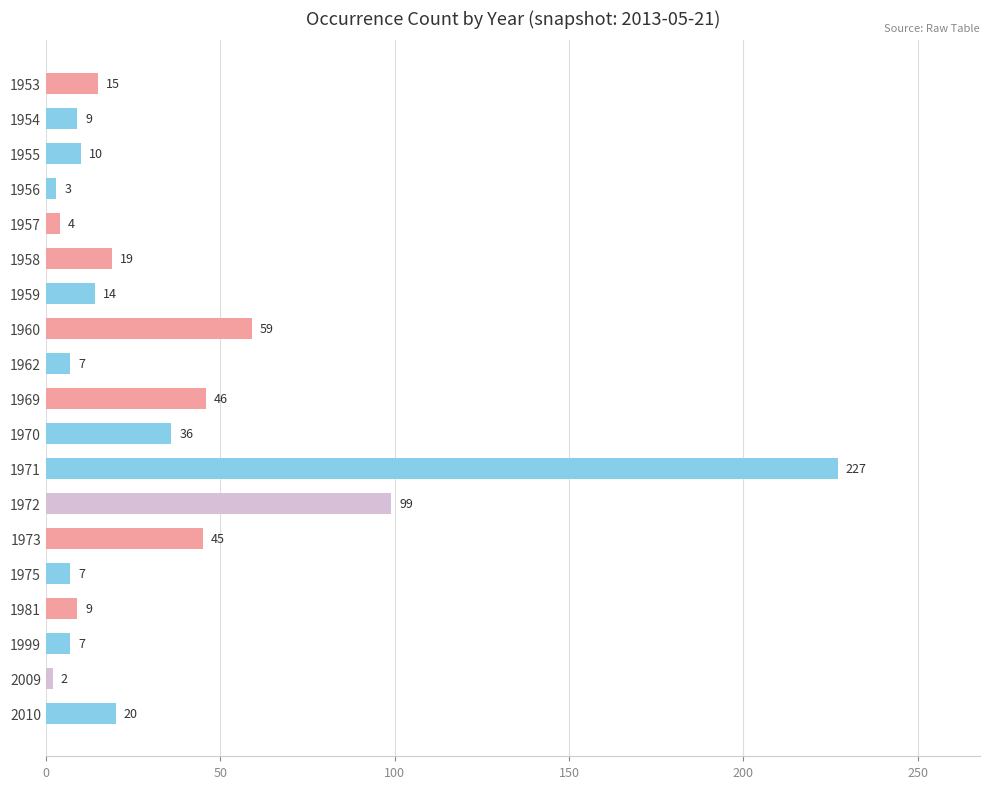

At which label is the value closest to 114?

1972